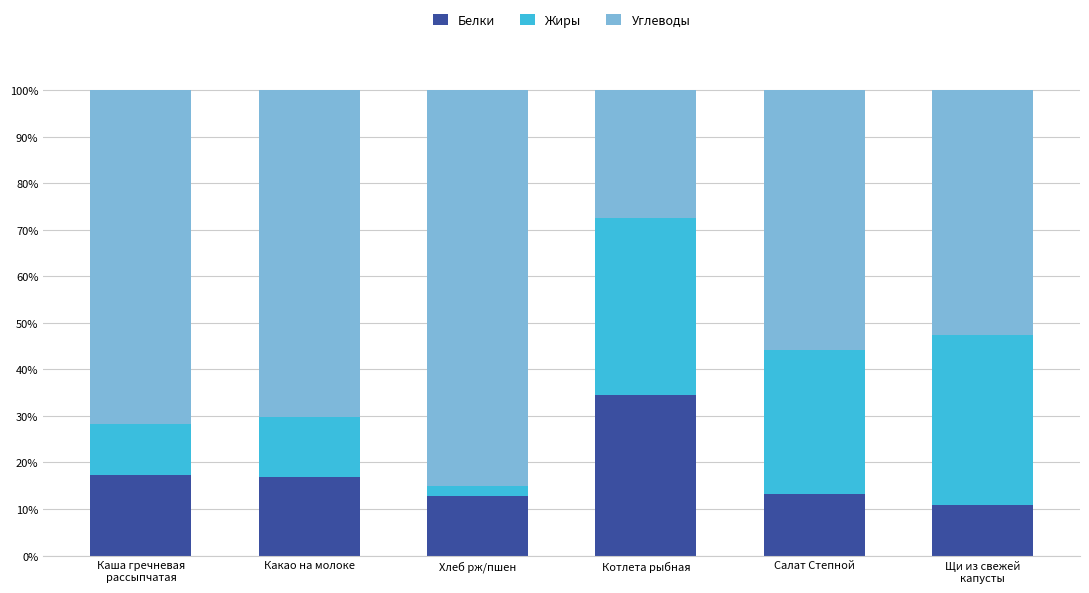

How many bars are there in total?

6